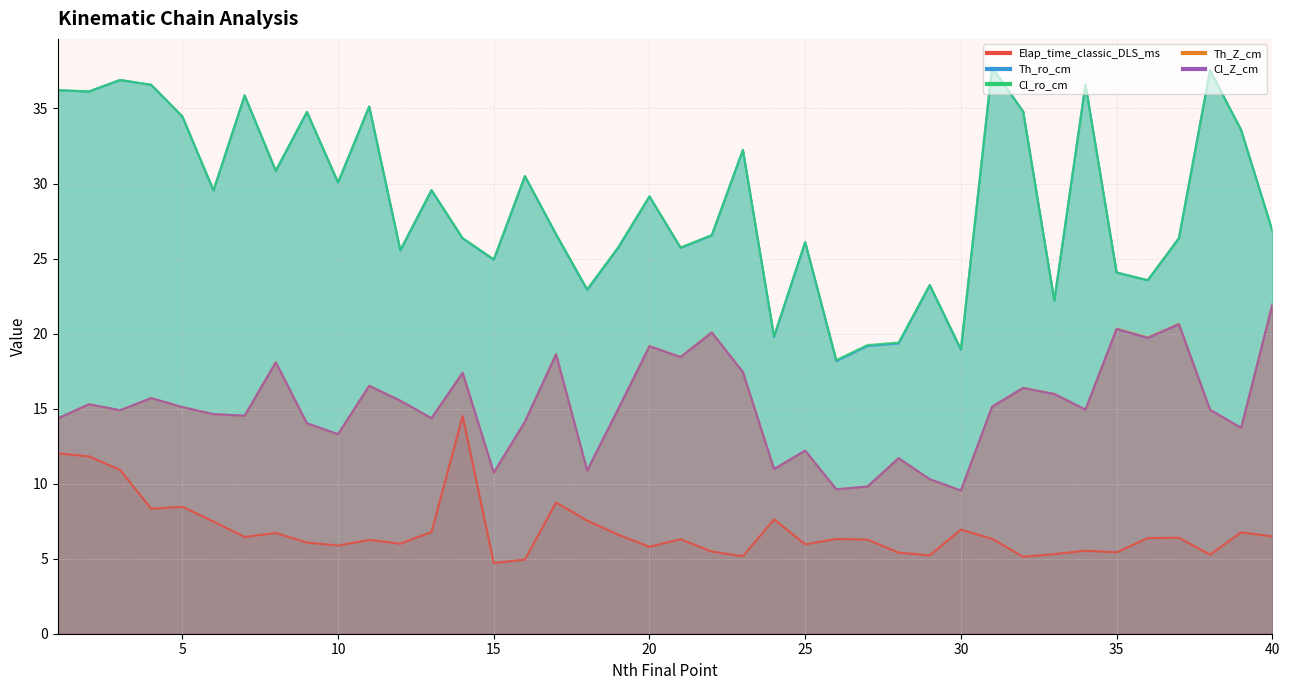

How many interior local valleys does the Cl_ro_cm series have?

13